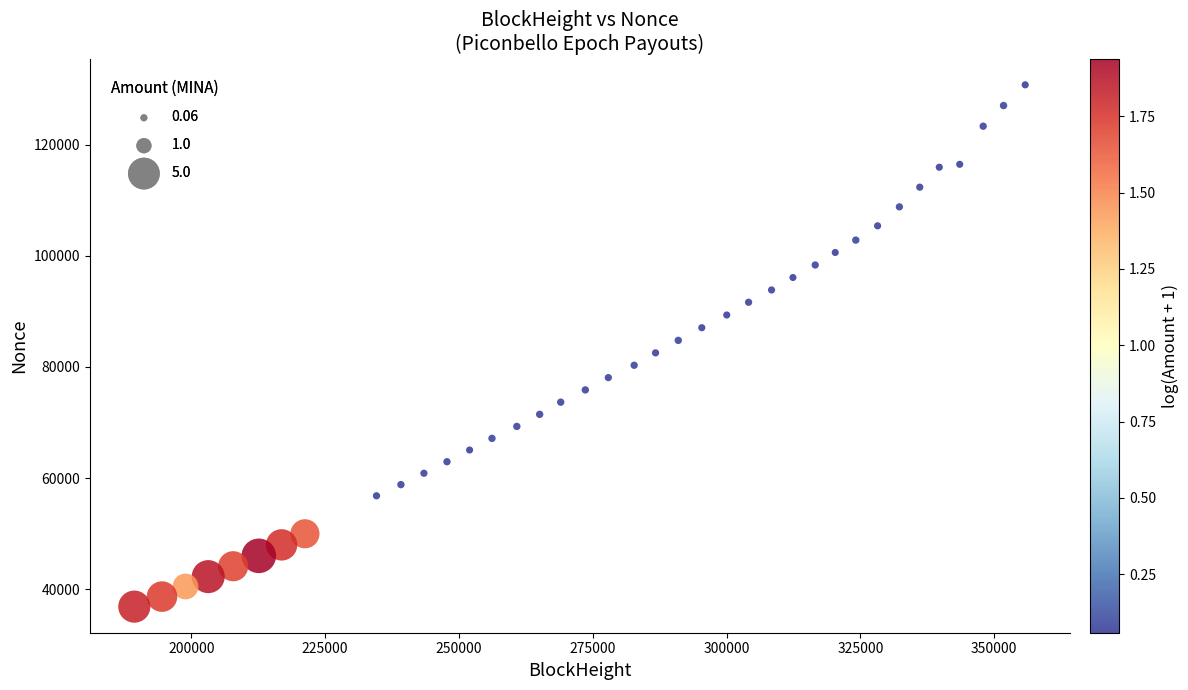

What is the range of X values (max minus min)?

166419